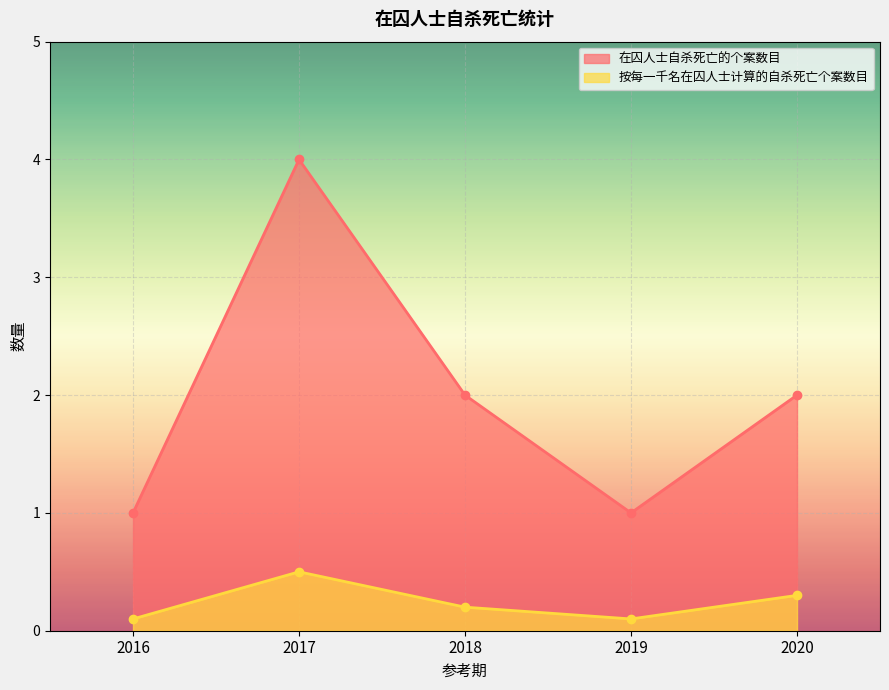

What is the value of the 在囚人士自杀死亡的个案数目 point at the 1st from the left?

1.0